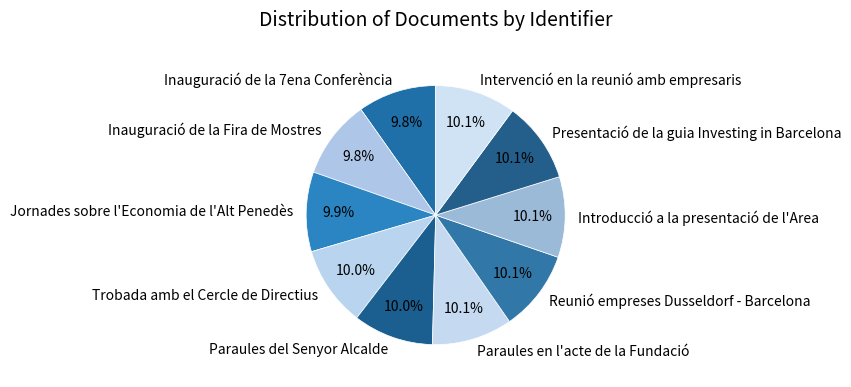

Is it true that Reunió empreses Dusseldorf - Barcelona is 23% of the pie?

False